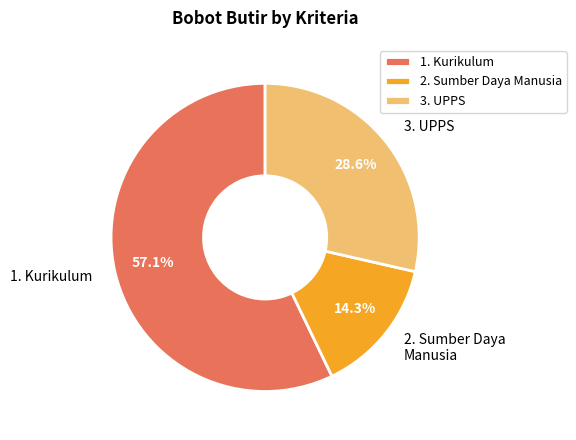

What portion of the pie excludes 3. UPPS?

71.4%